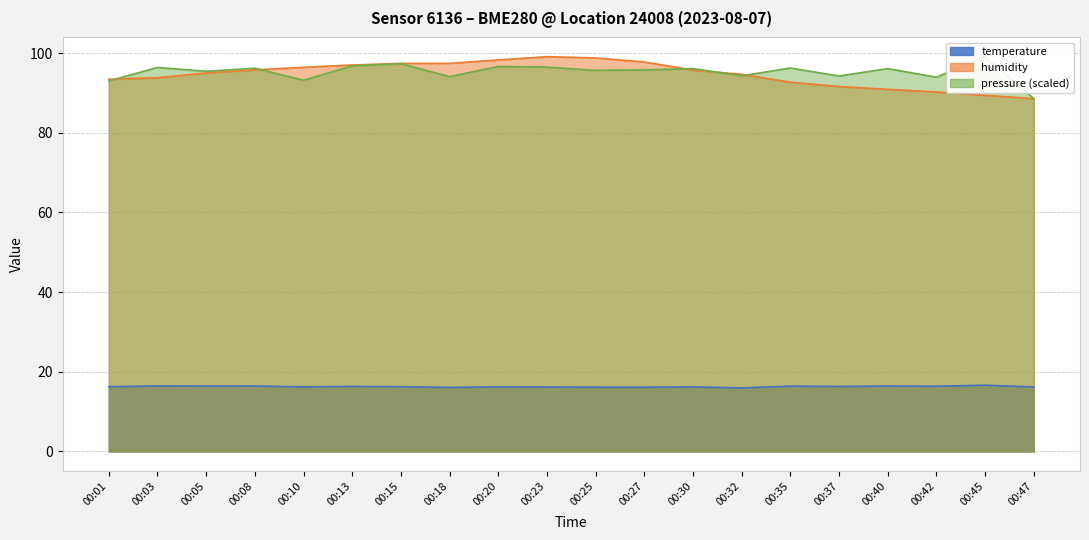

Which has a higher value, 00:37 or 00:25?

00:37